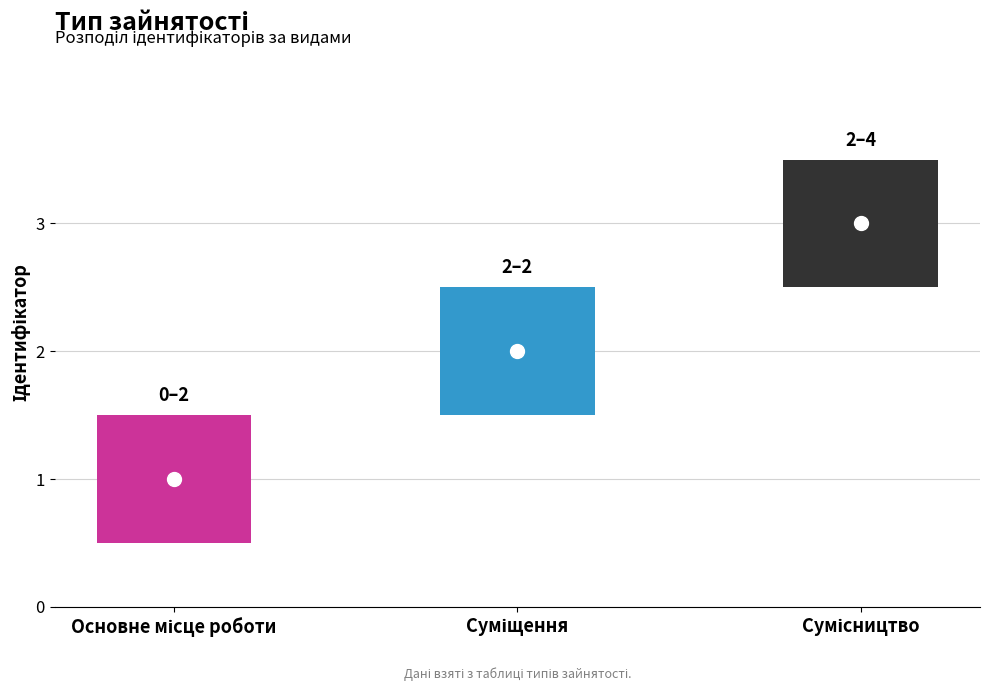

What is the change in value from Суміщення to Сумісництво?

+1